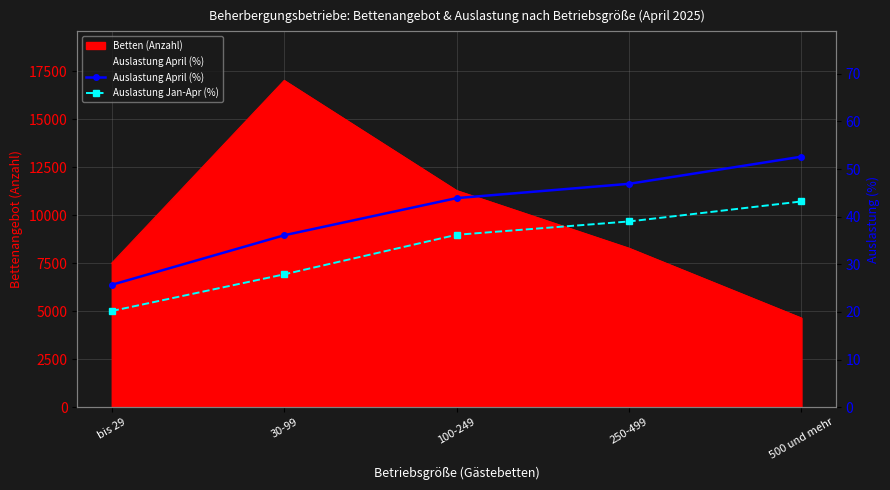

What is the label of the 1st point from the right?

500 und mehr